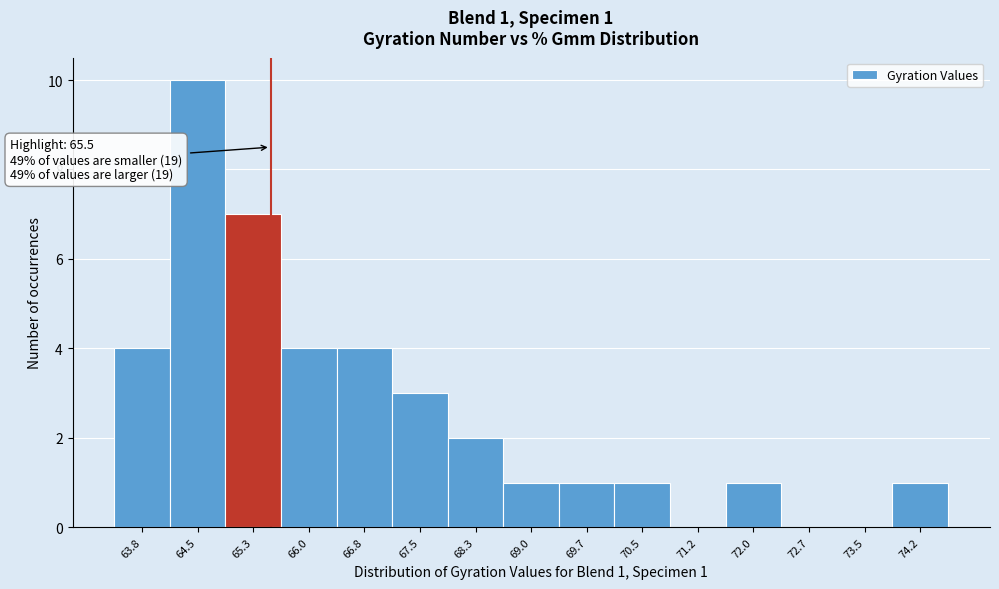

Which range on the x-axis has the tallest bar?

64.1 to 64.9